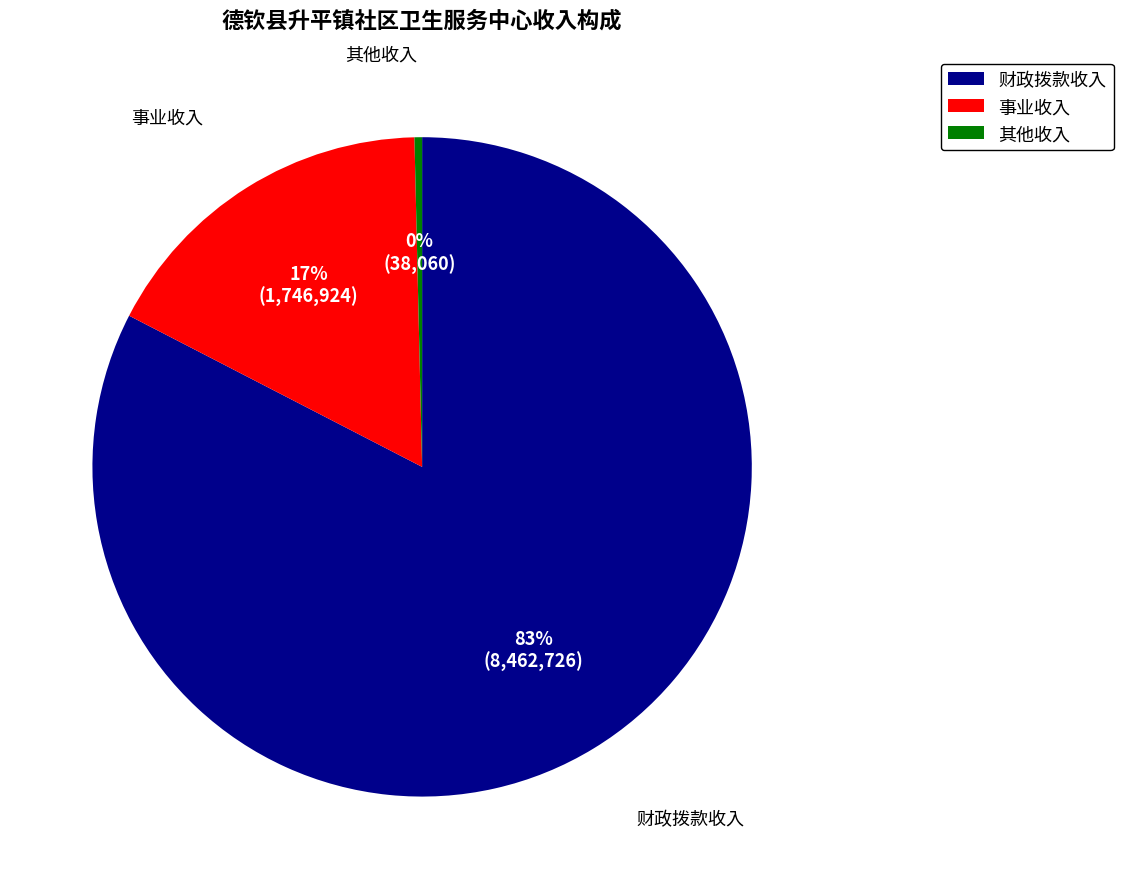

The 事业收入 slice represents 30% of the pie. True or false?

False